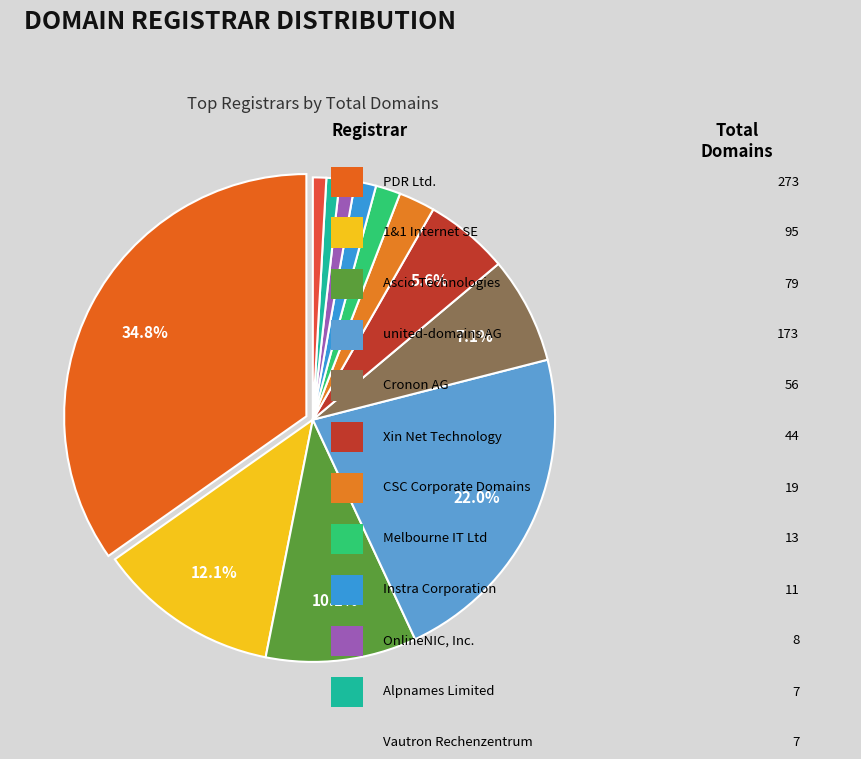

To the nearest percent, what is the average slice percentage?

8%